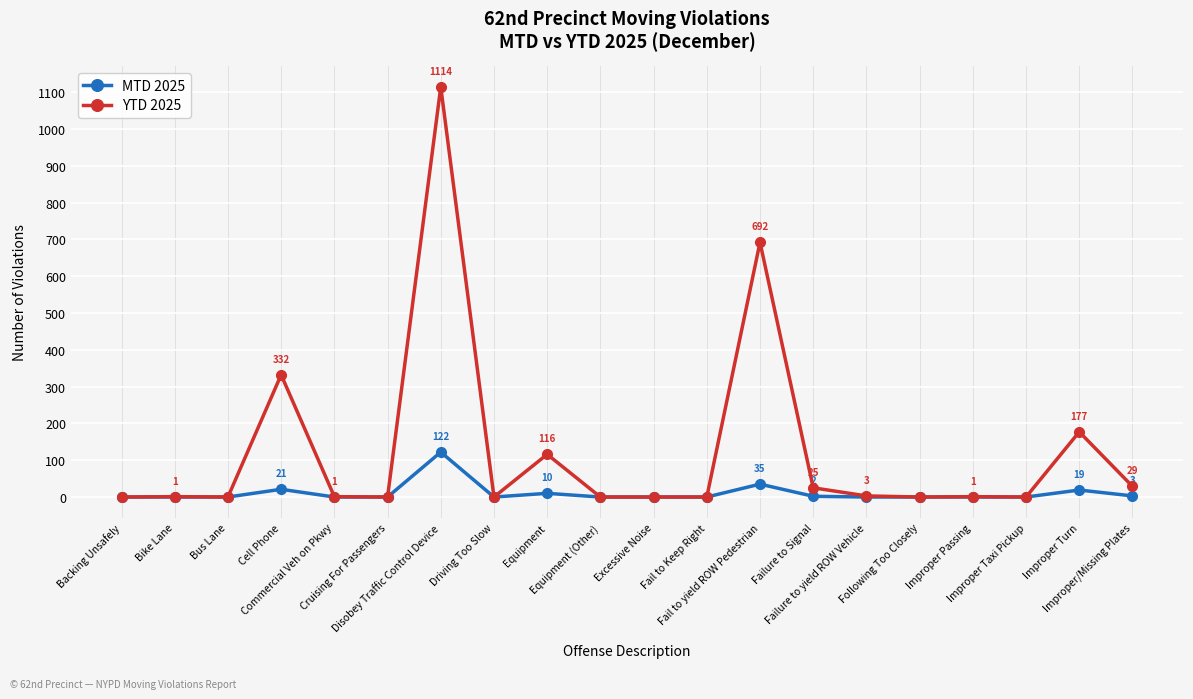

How many categories are shown in the chart?

20